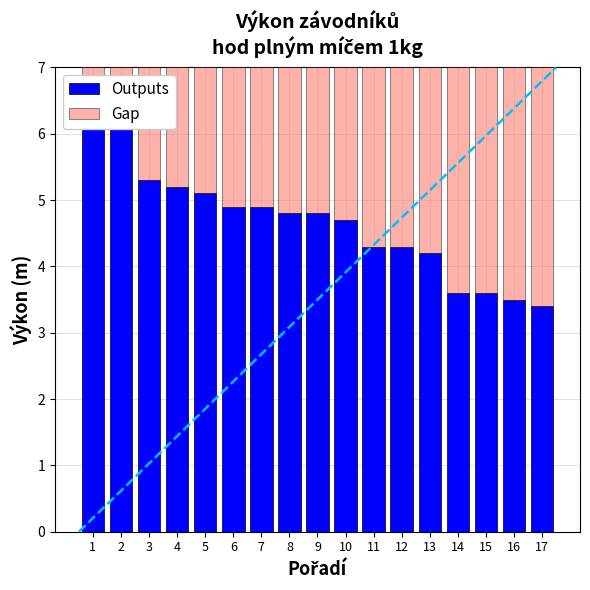

The value of Outputs at 15 is 3.6. True or false?

True